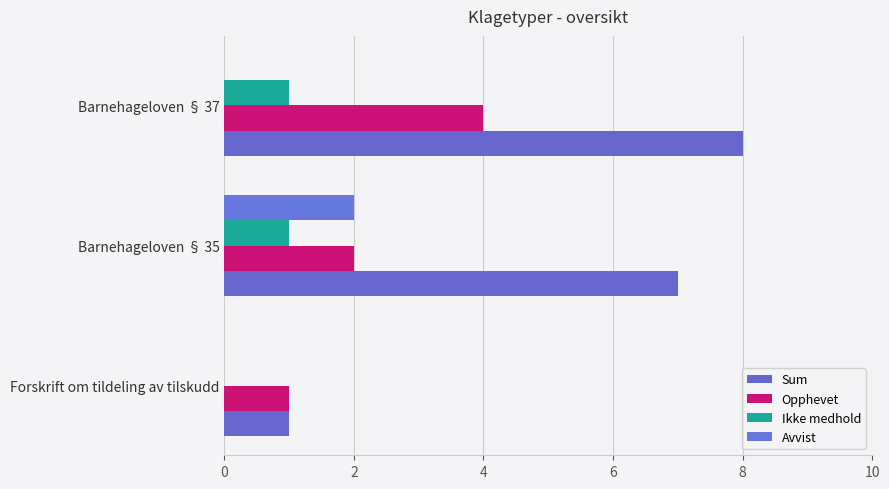

Count the number of data series in this chart.

4